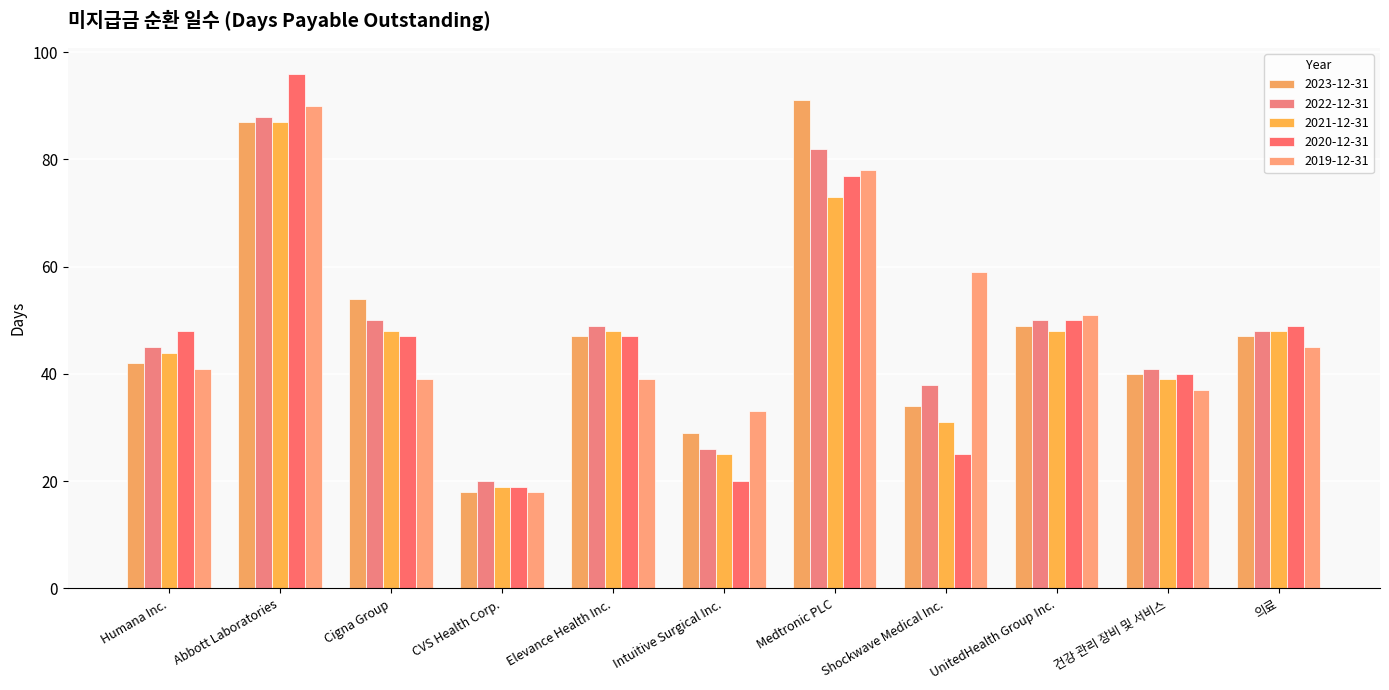

What is the value of the 2020-12-31 bar at the 4th from the left?

19